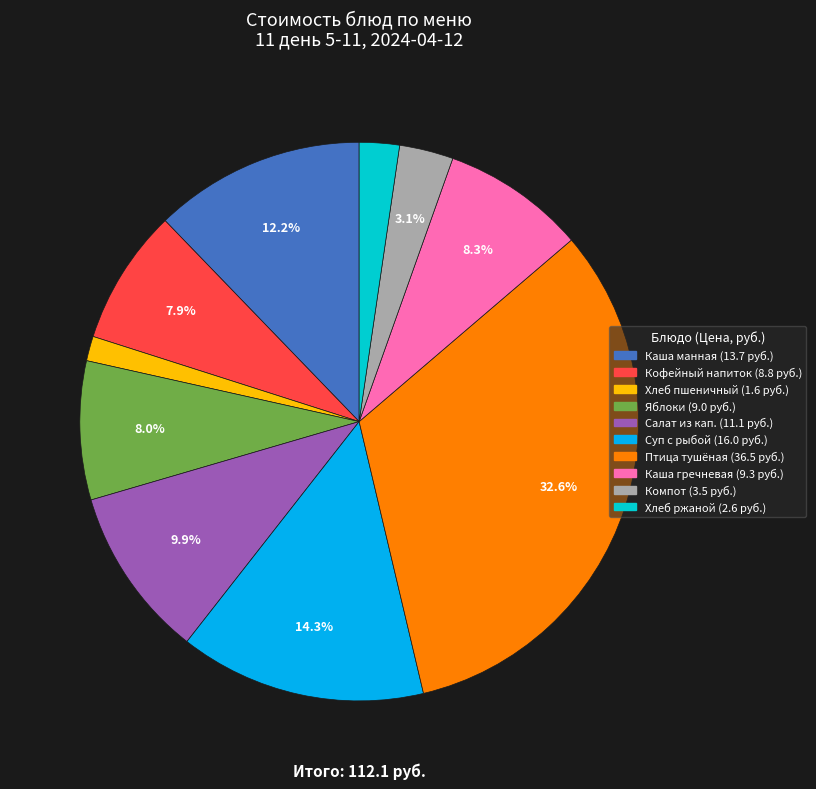

Is there any slice that represents more than half of the pie?

No